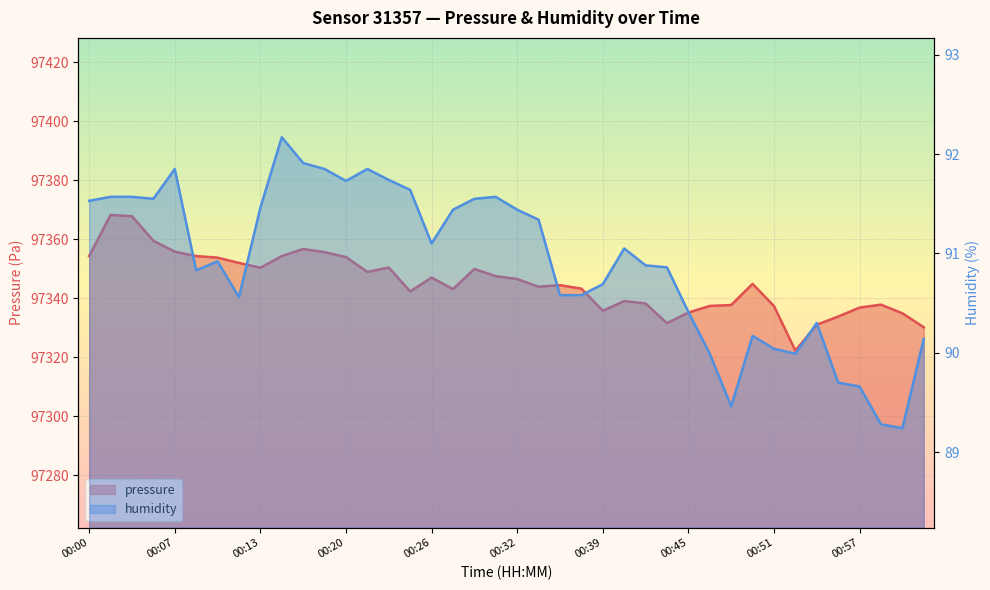

What is the label of the 22nd point from the right?

00:29